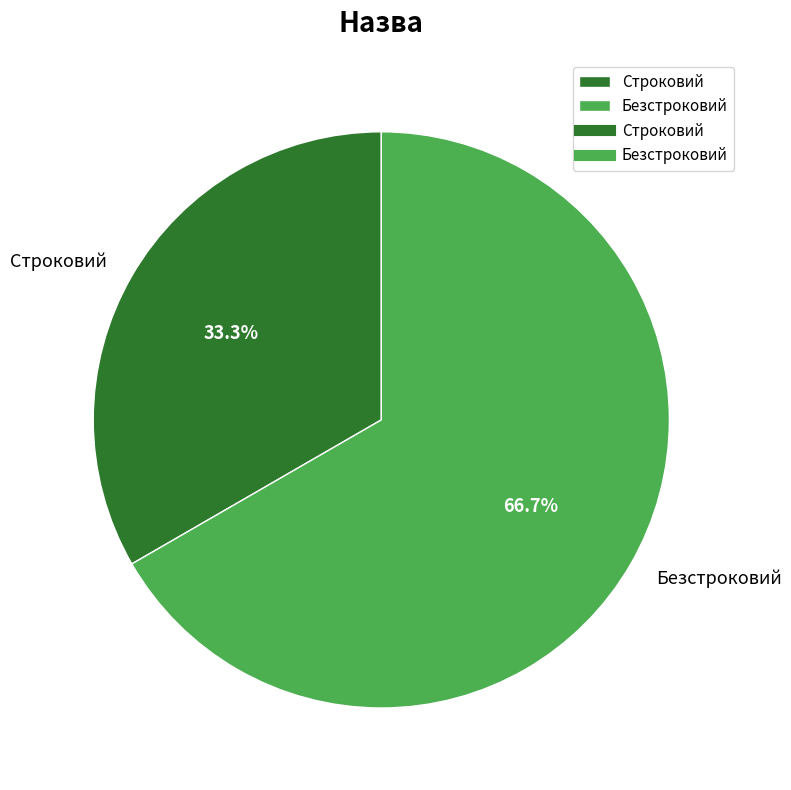

Which category accounts for the majority?

Безстроковий